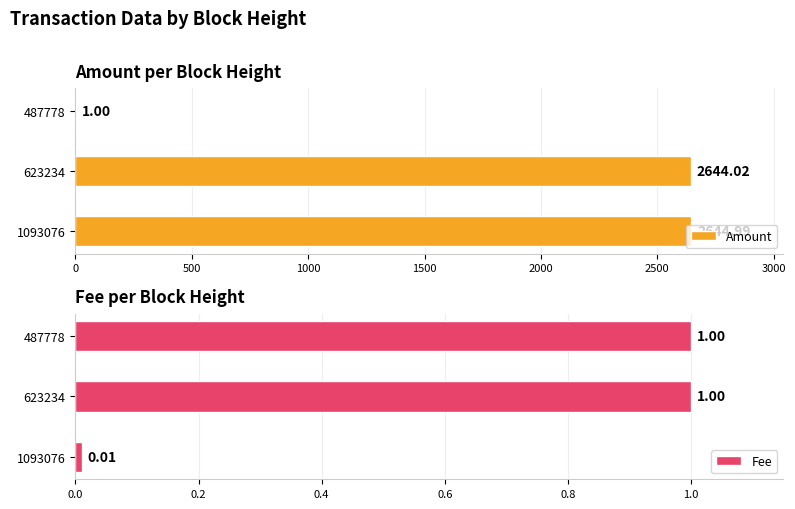

Reading right to left, what are all the values shown in this chart?

Amount: 1.0	2644.0	2645.0
Fee: 1.0	1.0	0.0